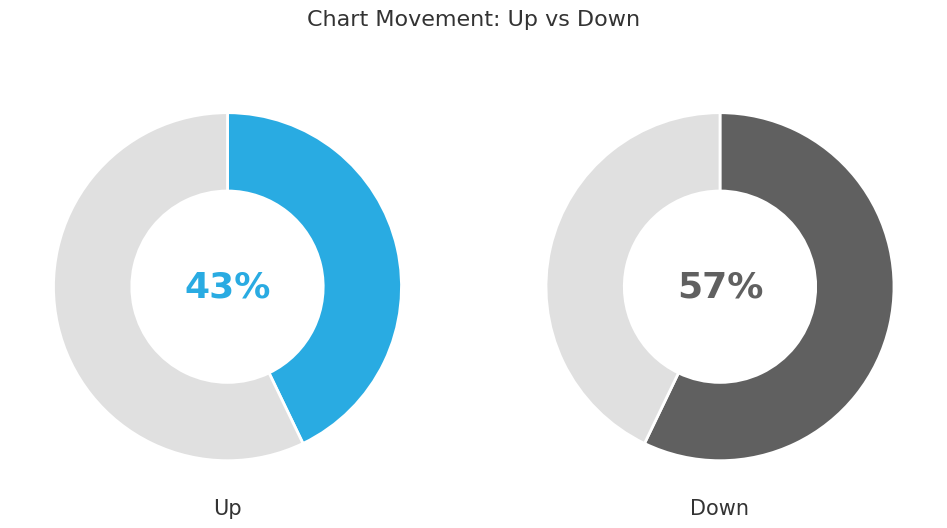

Is it true that down is 67% of the pie?

False